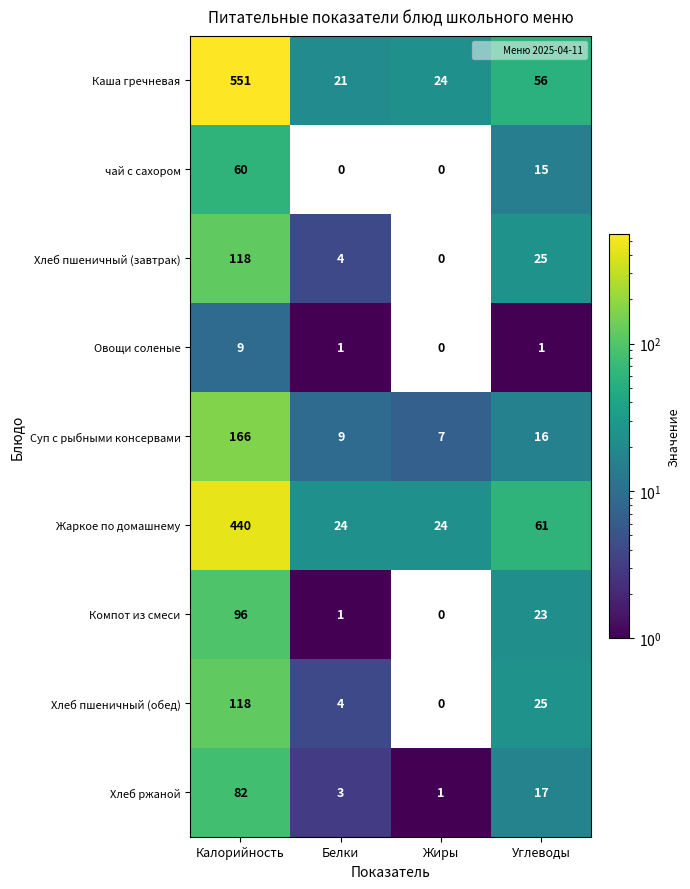

Is it true that Жаркое по домашнему equals 34.8 at Углеводы?

False